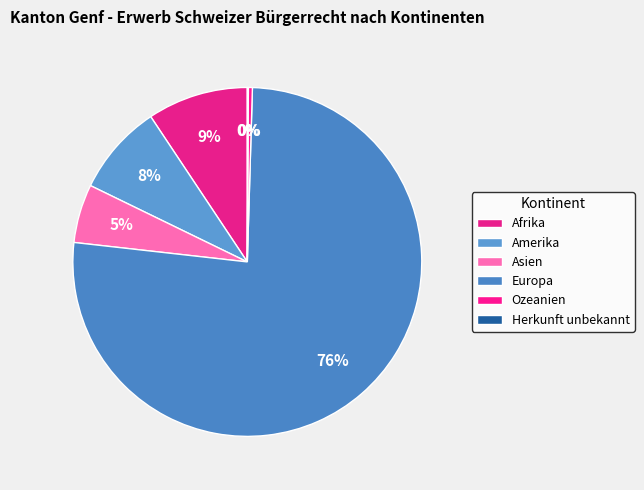

The Afrika slice represents 19% of the pie. True or false?

False